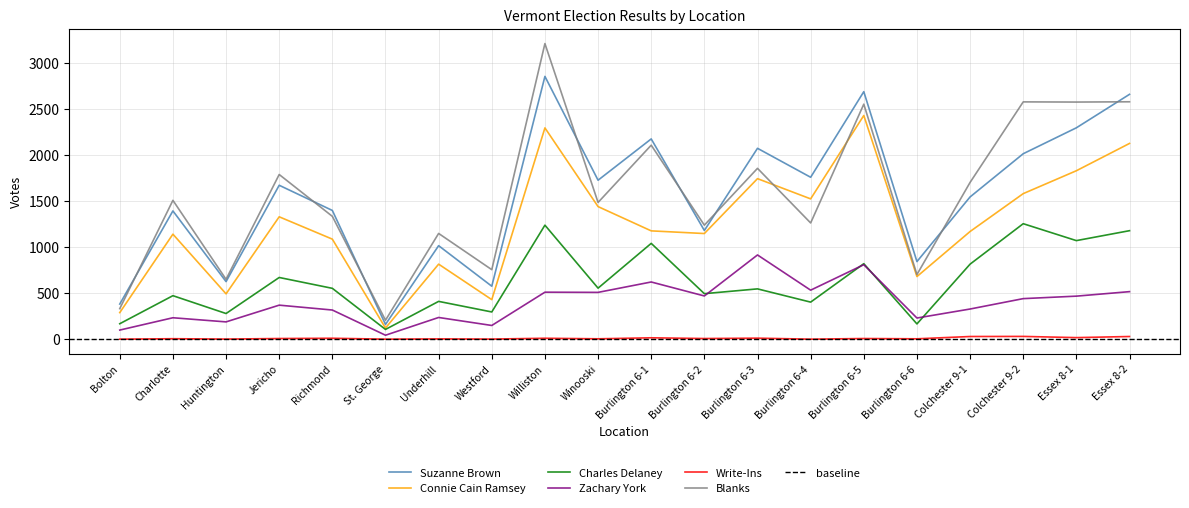

At which label does Zachary York reach its minimum?

St. George